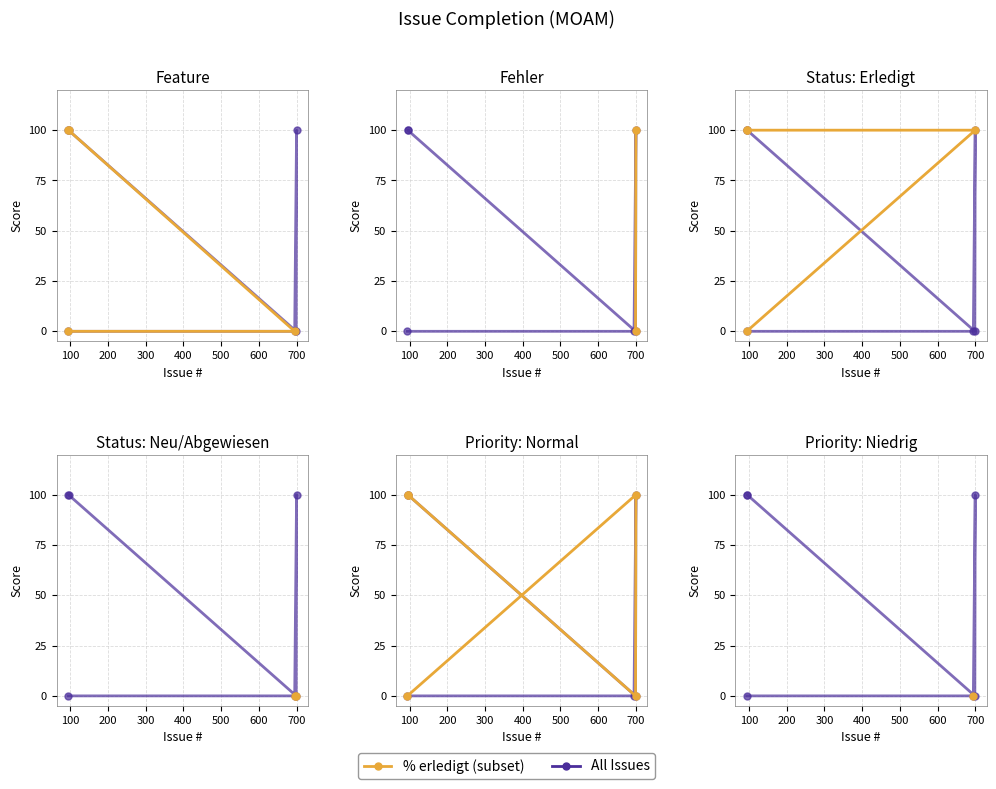

List the labels in order of value, smallest first.

94, 695, 699, 700, 95, 96